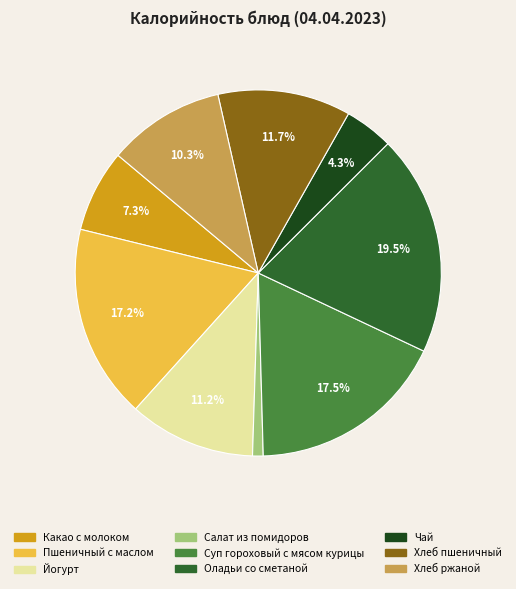

Is there any slice that represents more than half of the pie?

No